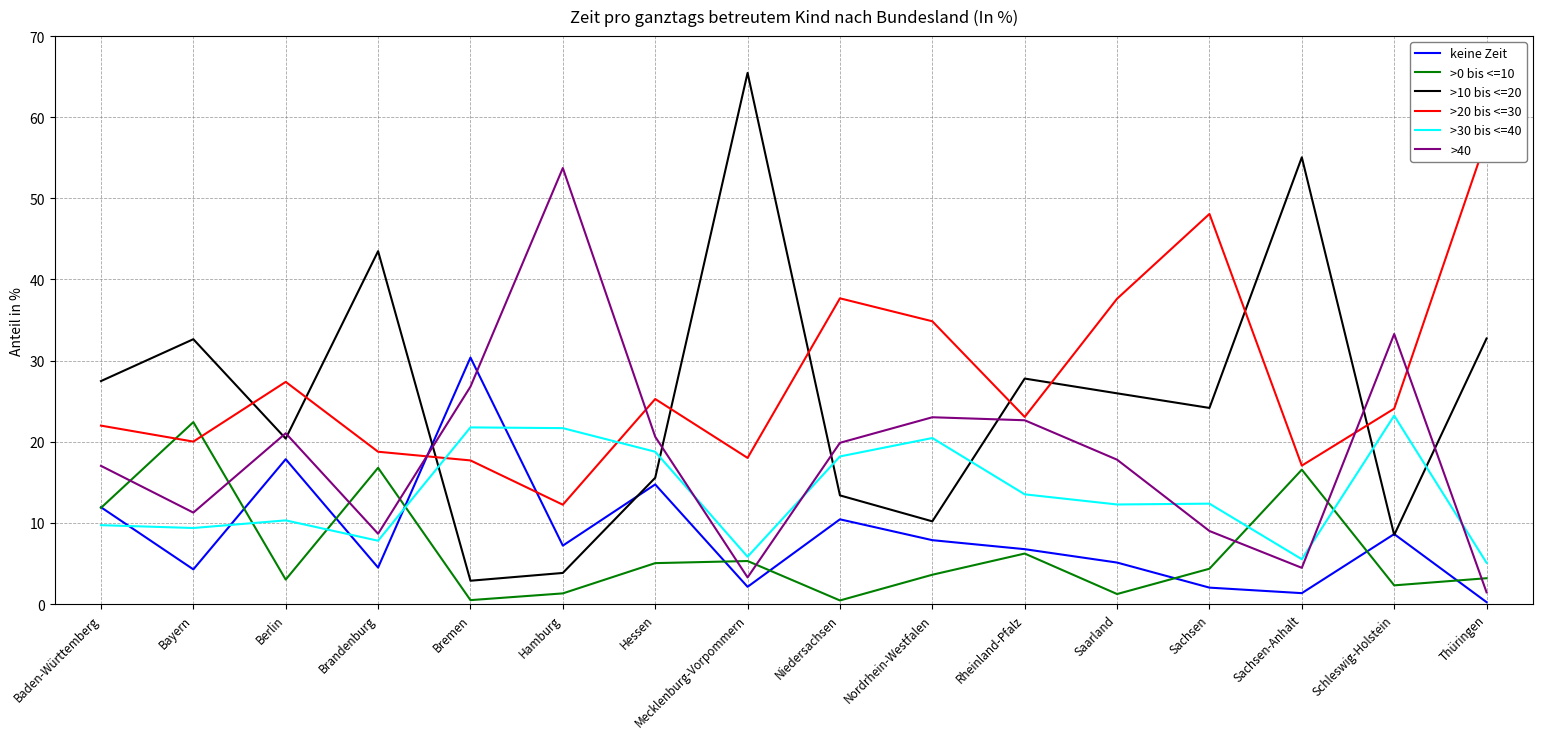

Count the number of categories in the chart.

16